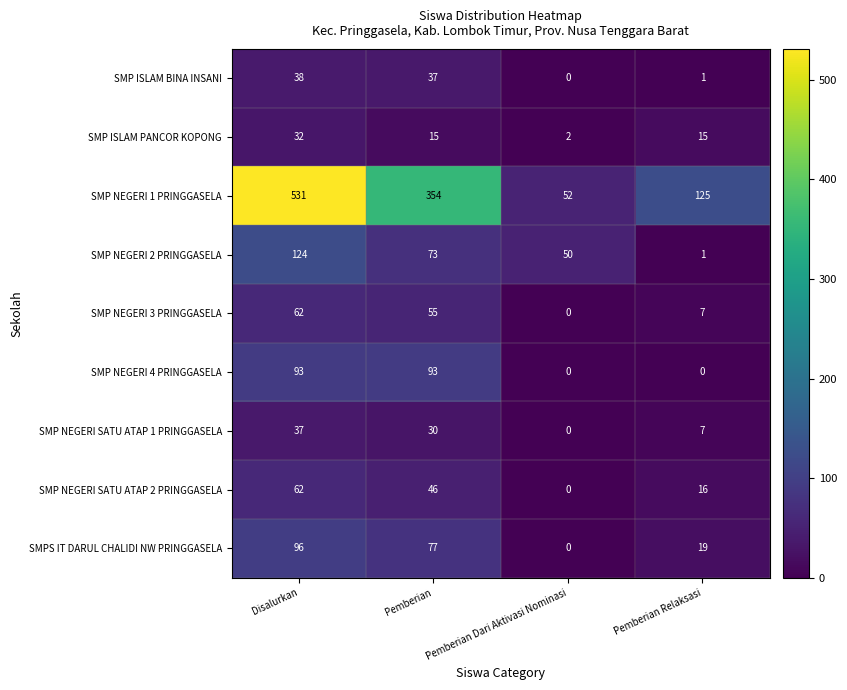

What is the sum of all SMP NEGERI 1 PRINGGASELA values?

1062